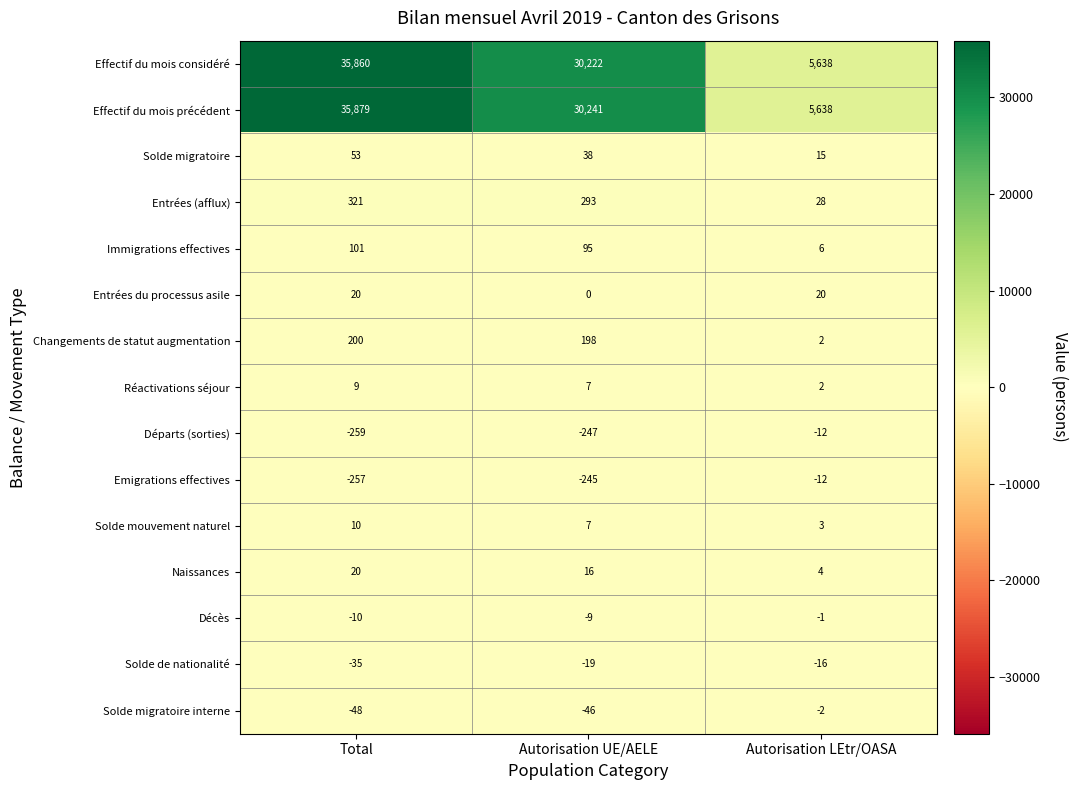

Which series has the largest total across all categories?

Effectif du mois précédent